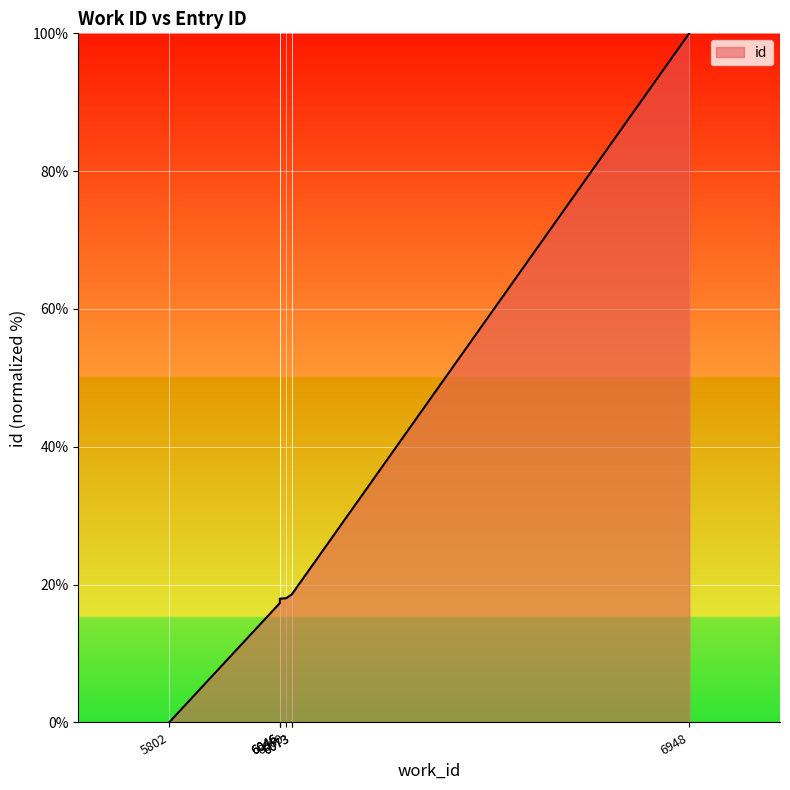

Which category has the highest value across all series?

6948